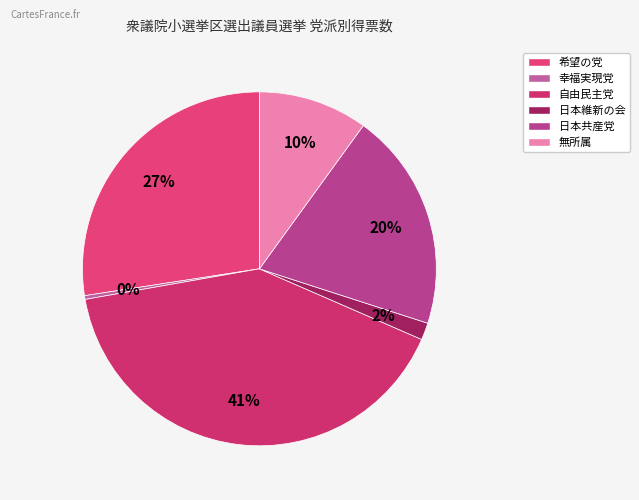

Rank the categories by value from highest to lowest.

自由民主党, 希望の党, 日本共産党, 無所属, 日本維新の会, 幸福実現党